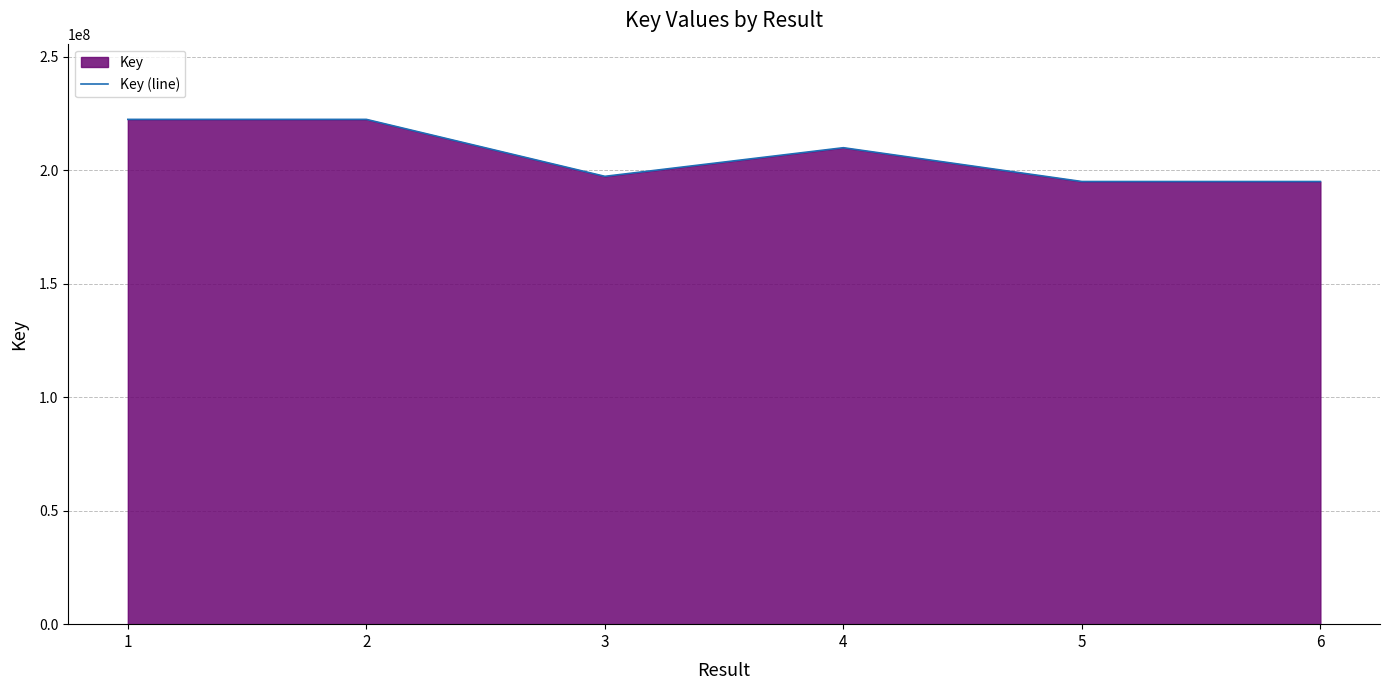

Rank the categories by value from highest to lowest.

2, 1, 4, 3, 5, 6